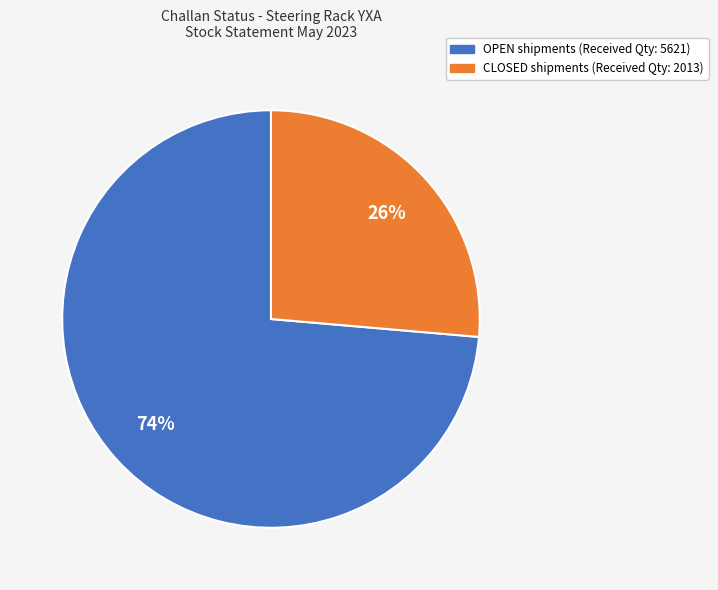

Is there a majority slice in this chart?

Yes